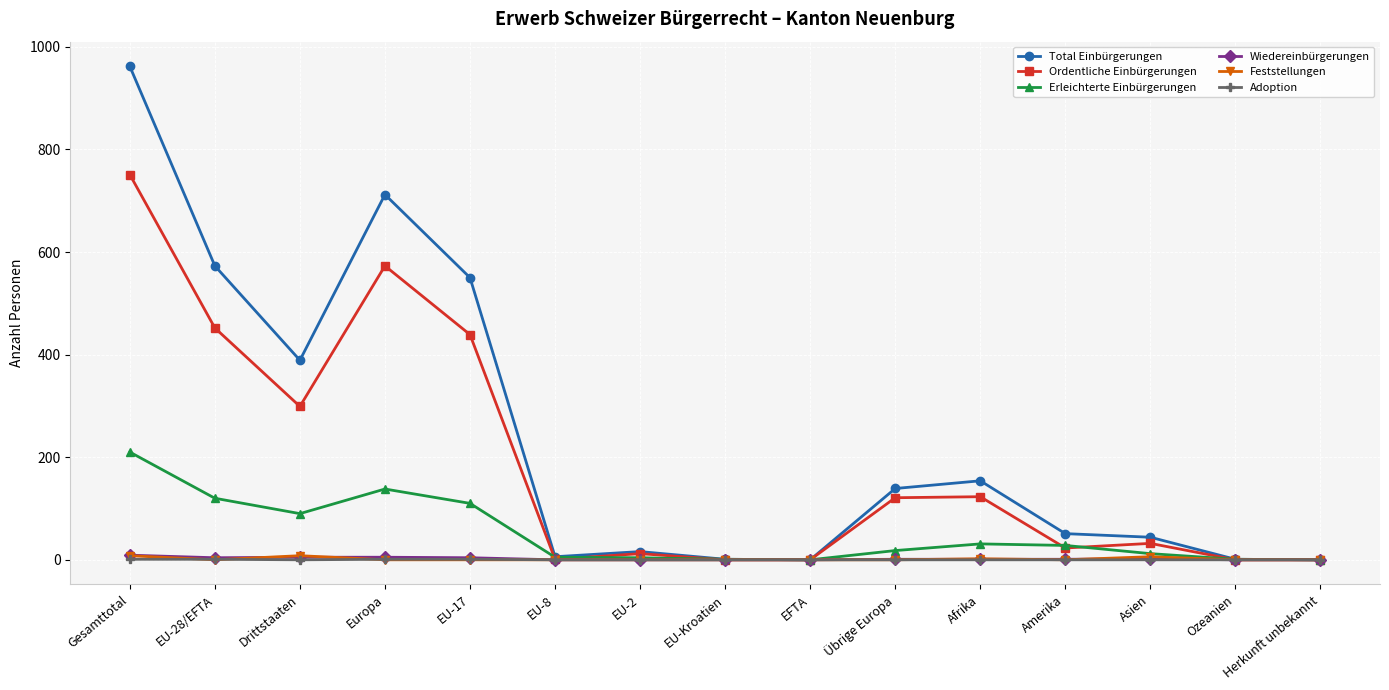

Is it true that Ordentliche Einbürgerungen equals 123 at Afrika?

True